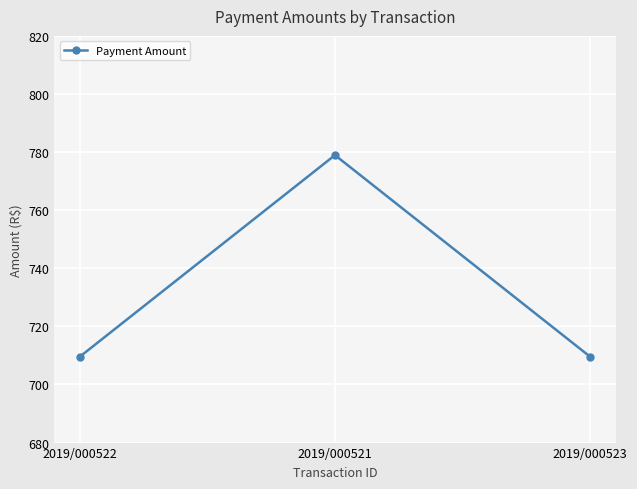

The chart shows a value of 239.8 at 2019/000523. True or false?

False